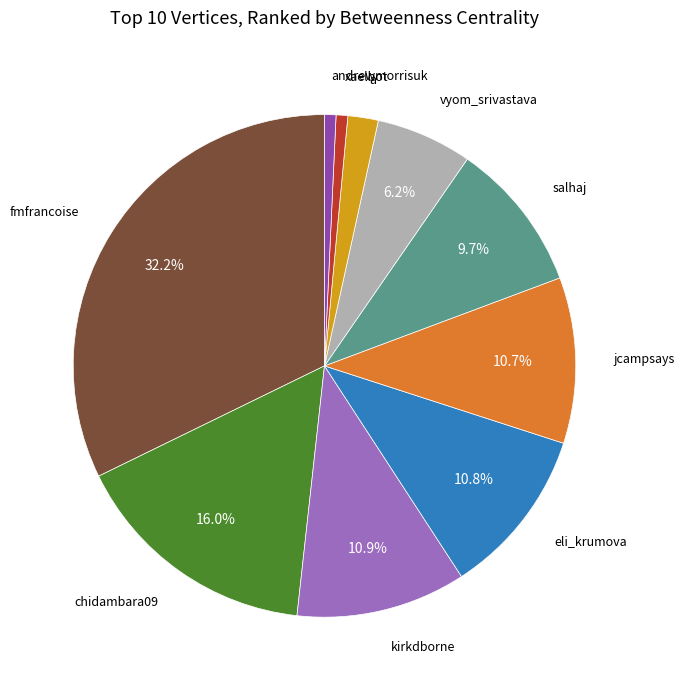

How many slices are in this pie chart?

10